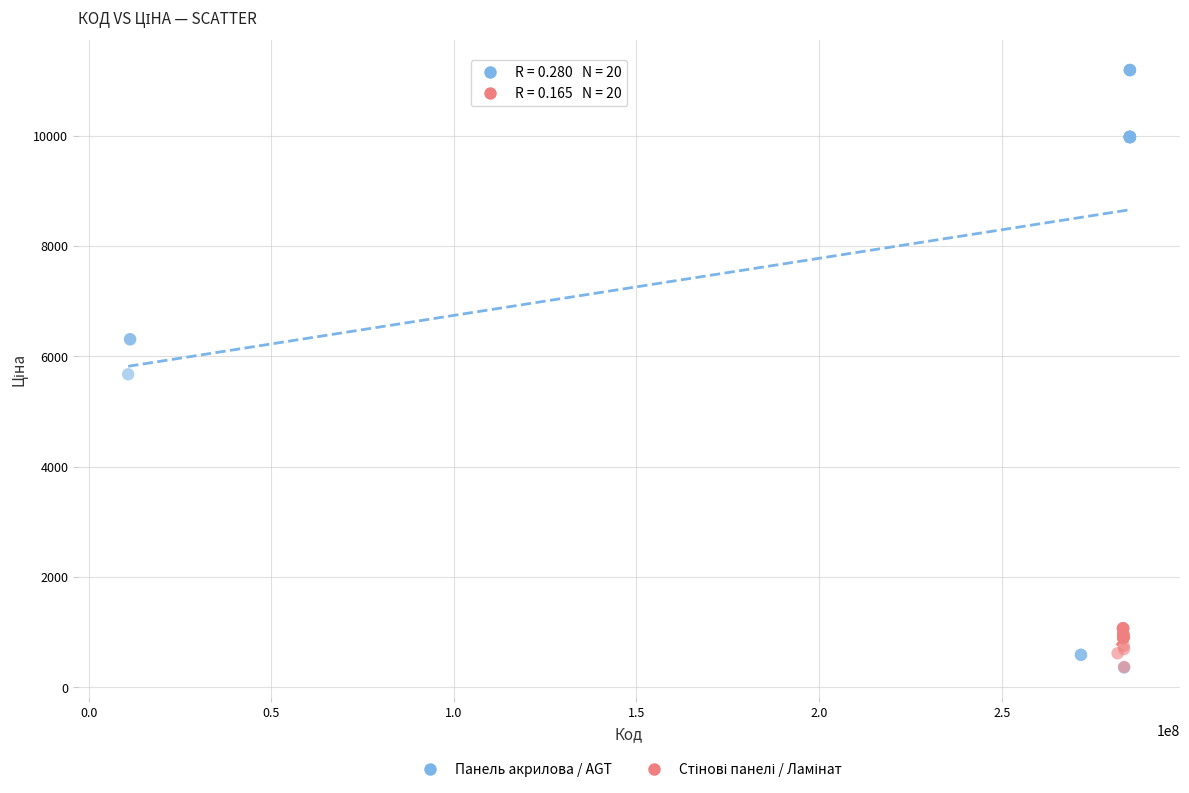

Which series has the widest spread of Y values?

Панель акрилова / AGT